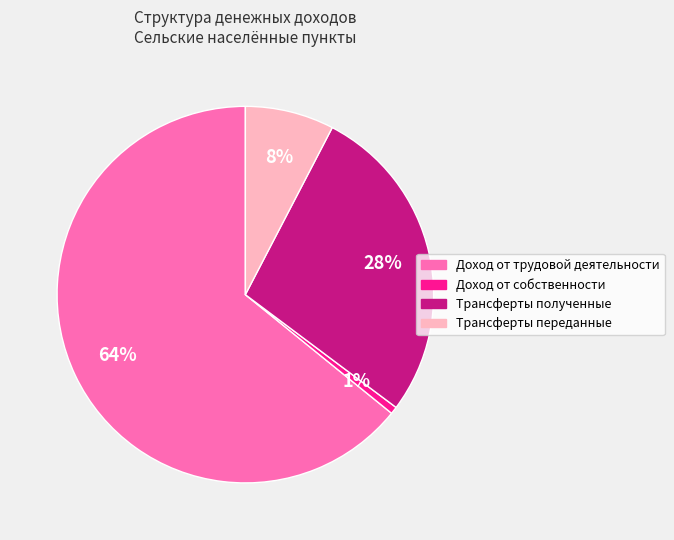

Is the sum of Доход от трудовой деятельности and Доход от собственности greater than half?

Yes